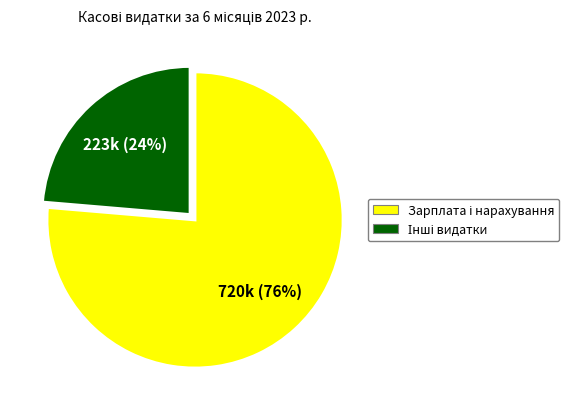

To the nearest percent, what is the average slice percentage?

50%